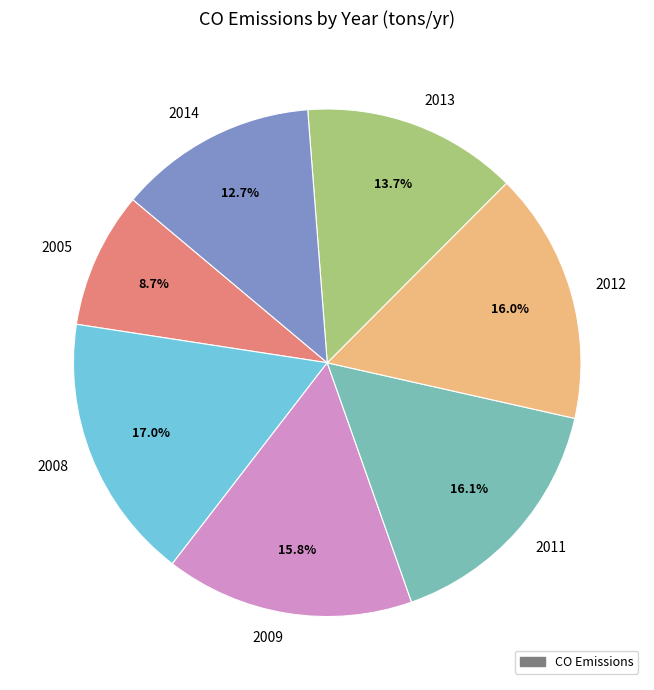

True or false: 2012 accounts for 16% of the total.

True